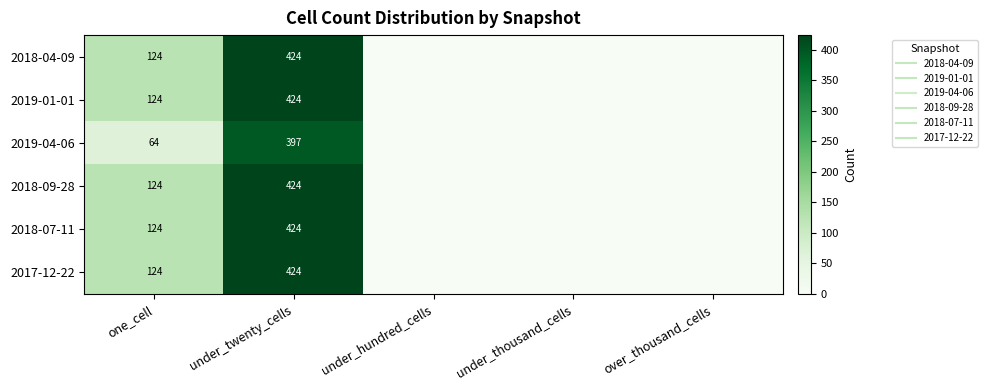

Rank the categories by 2018-09-28 value from lowest to highest.

under_hundred_cells, under_thousand_cells, over_thousand_cells, one_cell, under_twenty_cells